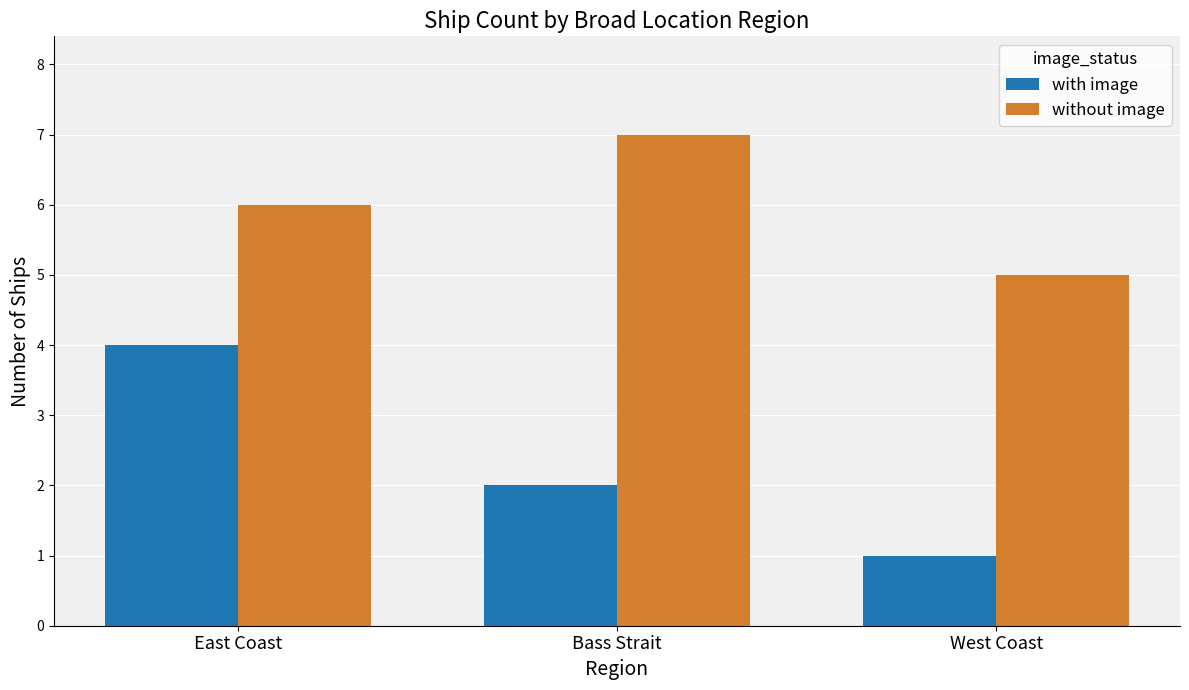

How many distinct data groups are displayed?

2